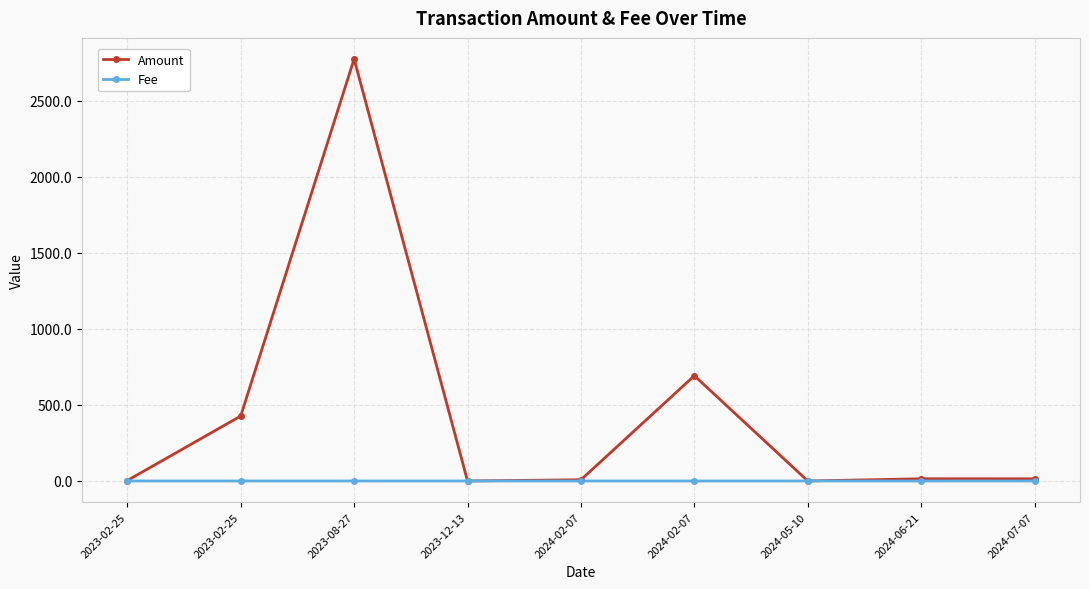

At how many categories does at least one series exceed 1873?

1